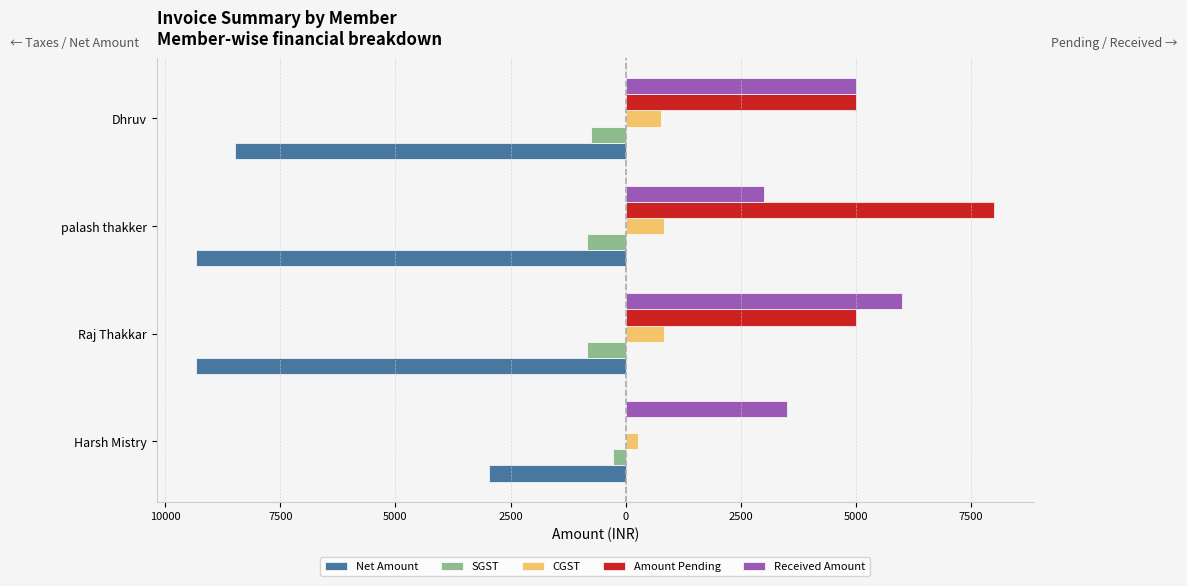

What is the value of the Amount Pending bar at the 2nd from the left?

5000.0